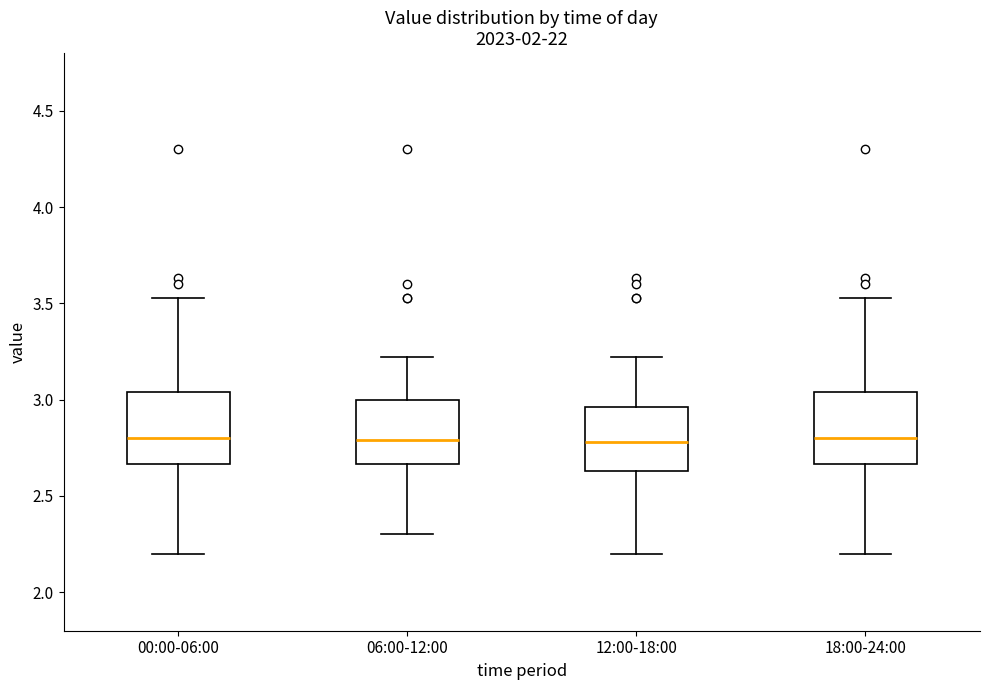

Reading left to right, read every box against the y-axis: the position of its median line, the range the box covers, and the ends of its whiskers. The values are not printed on the chart, so give them approximately, as read against the axis.

00:00-06:00: median 2.80, box 2.65 to 3.05, whiskers 2.20 to 3.55
06:00-12:00: median 2.80, box 2.65 to 3.00, whiskers 2.30 to 3.20
12:00-18:00: median 2.80, box 2.65 to 2.95, whiskers 2.20 to 3.20
18:00-24:00: median 2.80, box 2.65 to 3.05, whiskers 2.20 to 3.55